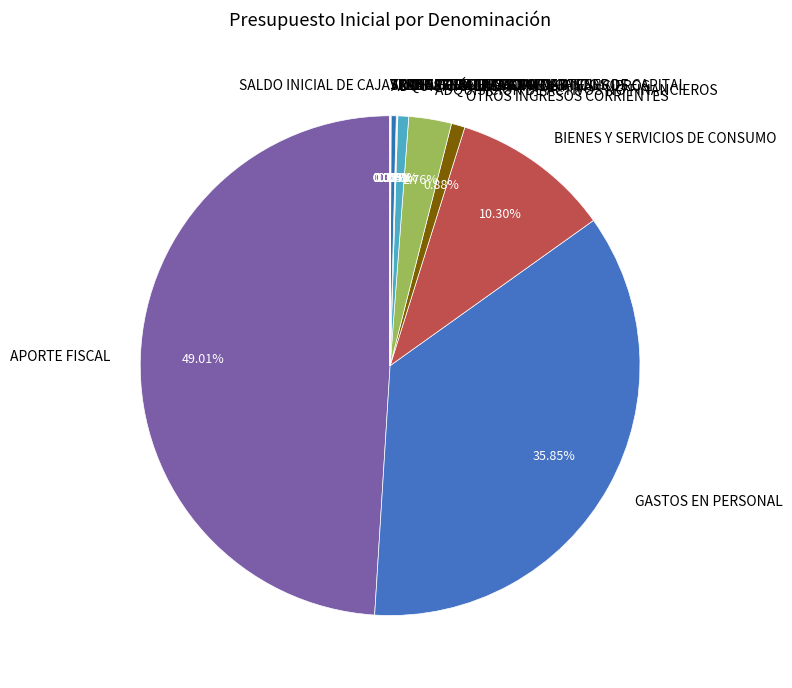

Does ADQUISICIÓN DE ACTIVOS NO FINANCIEROS represent more than half of the total?

No